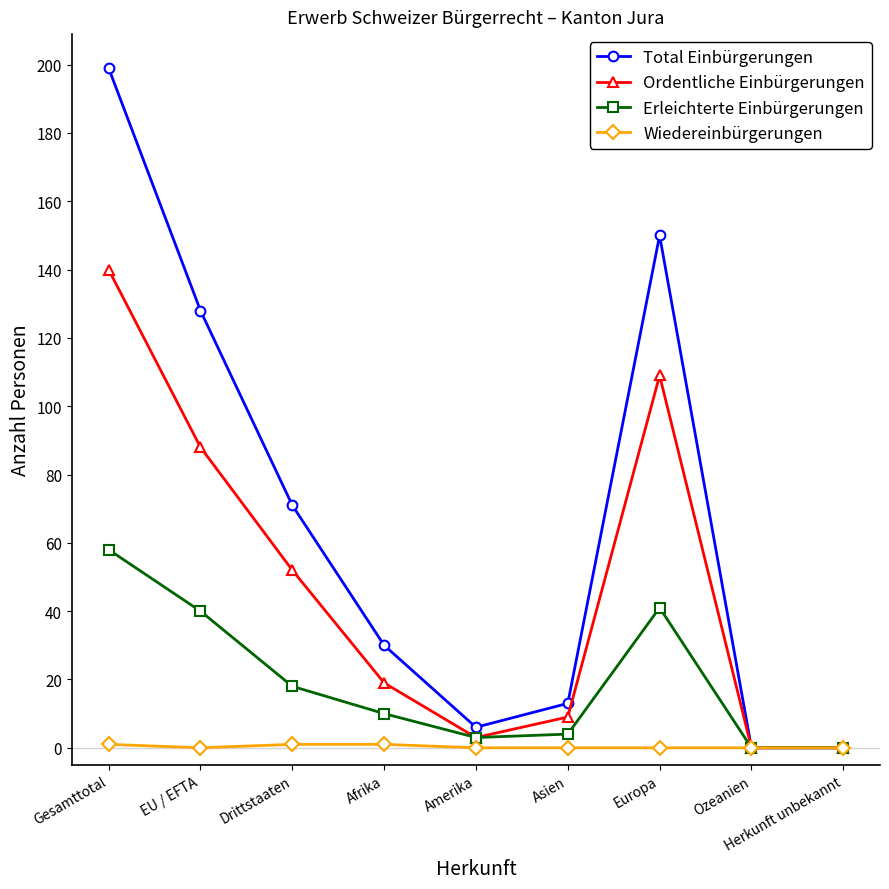

What is the sum of all Erleichterte Einbürgerungen values?

174